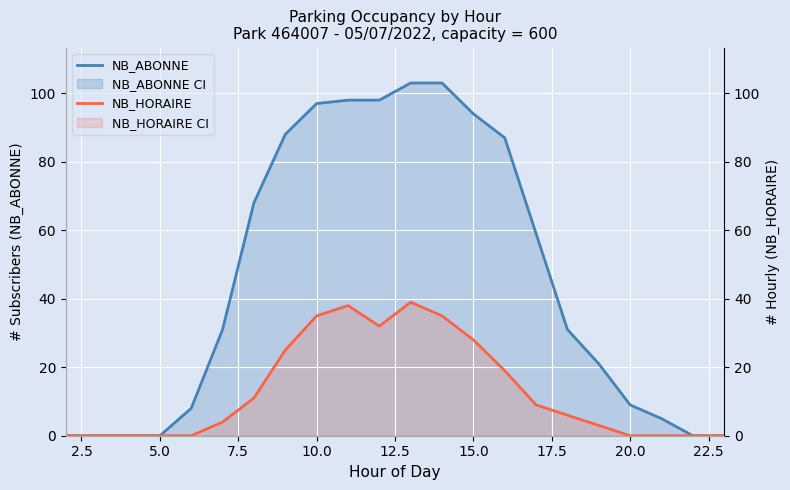

How many lines are shown in the chart?

2